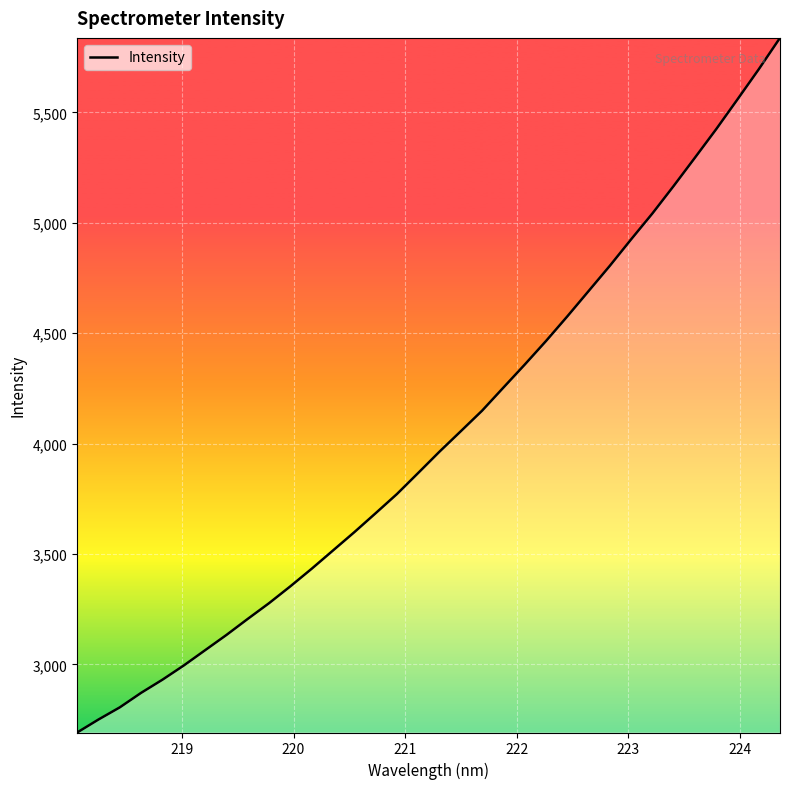

How many lines are shown in the chart?

1